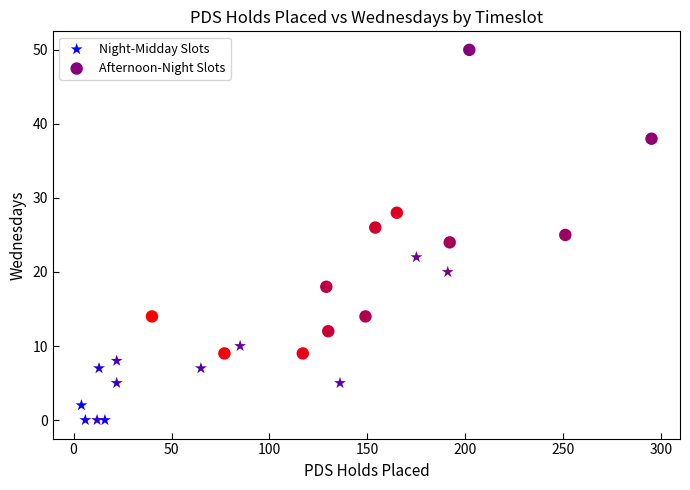

Which series reaches the minimum Y coordinate?

Night-Midday Slots